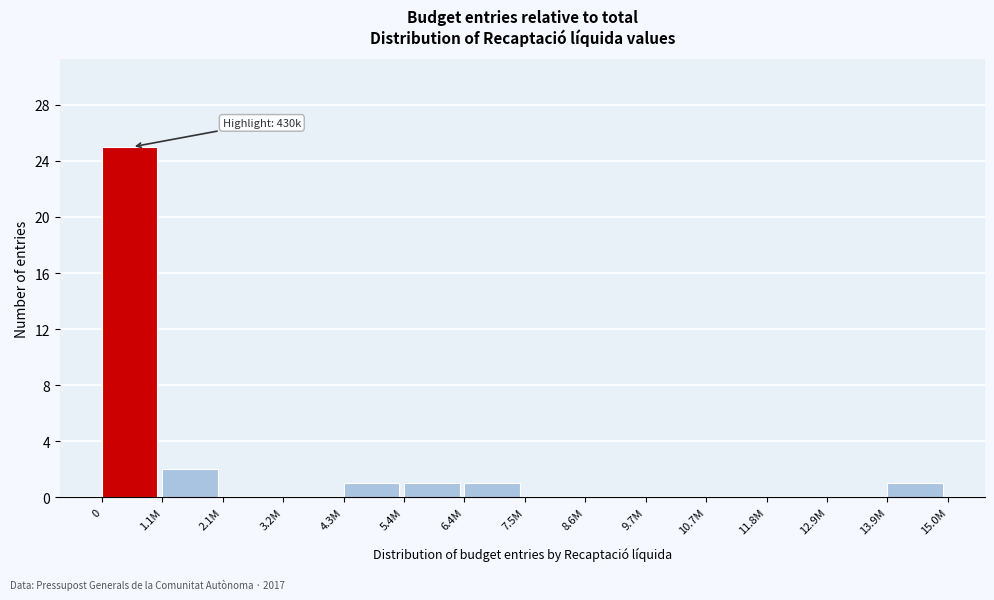

Reading left to right, what are all the values shown in this chart?

0=25	1.1M=2	2.1M=0	3.2M=0	4.3M=1	5.4M=1	6.4M=1	7.5M=0	8.6M=0	9.7M=0	10.7M=0	11.8M=0	12.9M=0	13.9M=1